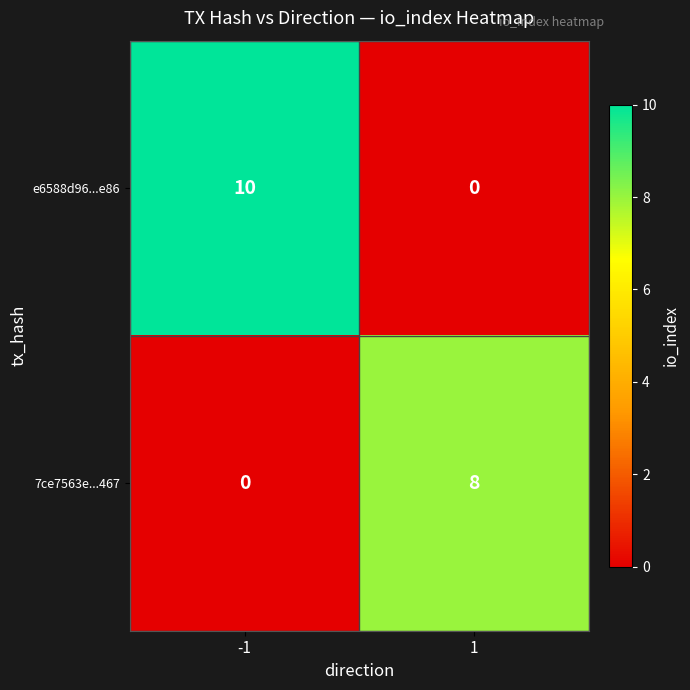

Which series changed the most between -1 and 1?

e6588d96...e86